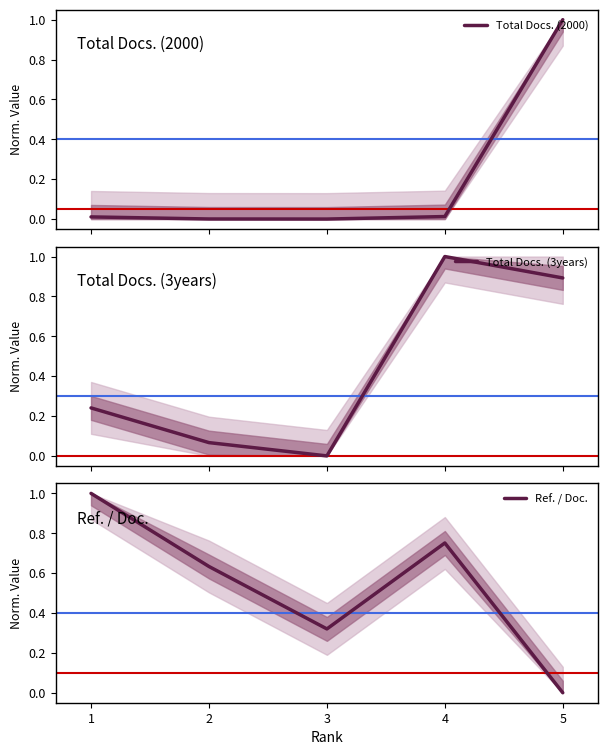

How many Ref. / Doc. values are between 0 and 1?

5